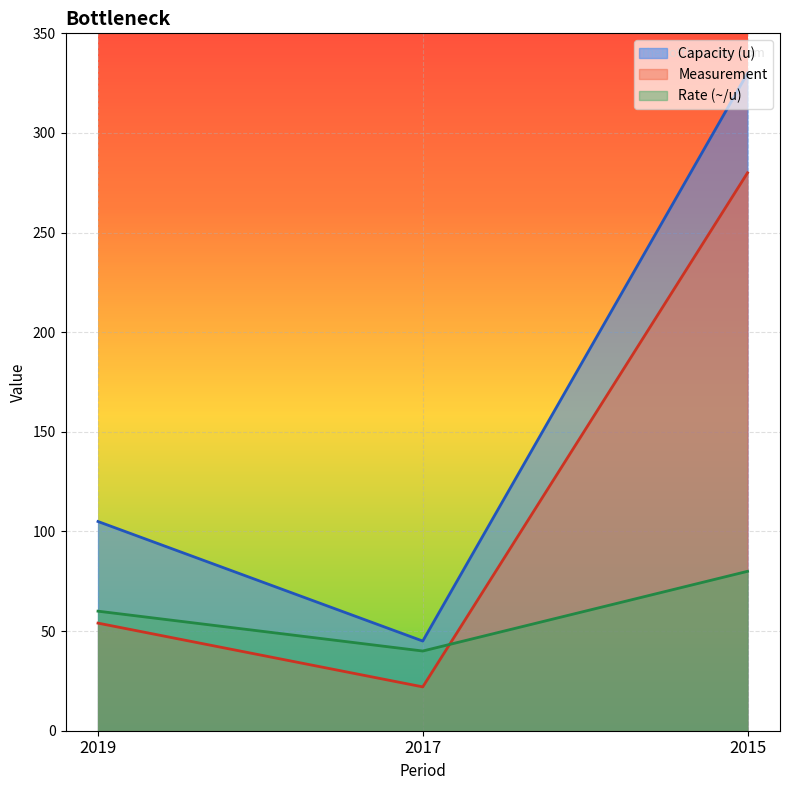

The value of Measurement at 2015 is 280. True or false?

True